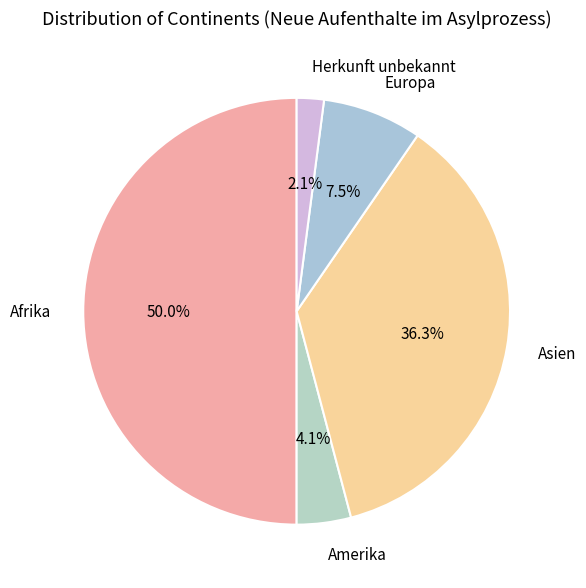

What percentage is the Herkunft unbekannt slice, to the nearest percent?

2%